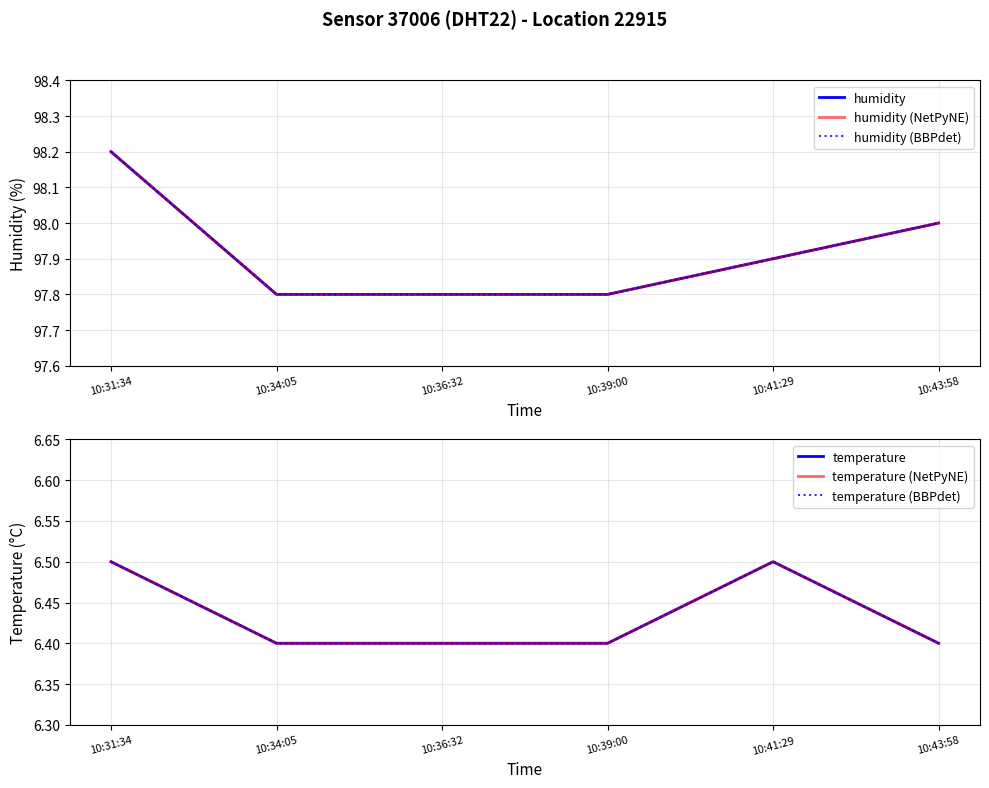

The temperature series shows 4.2 at 10:41:29. True or false?

False